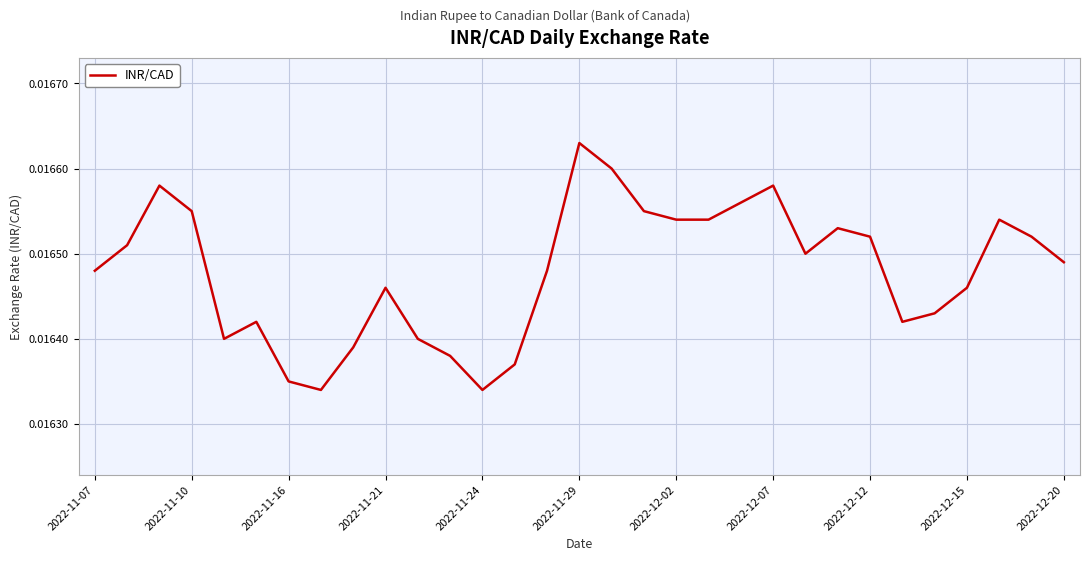

Which label corresponds to the largest value in the chart?

2022-11-29